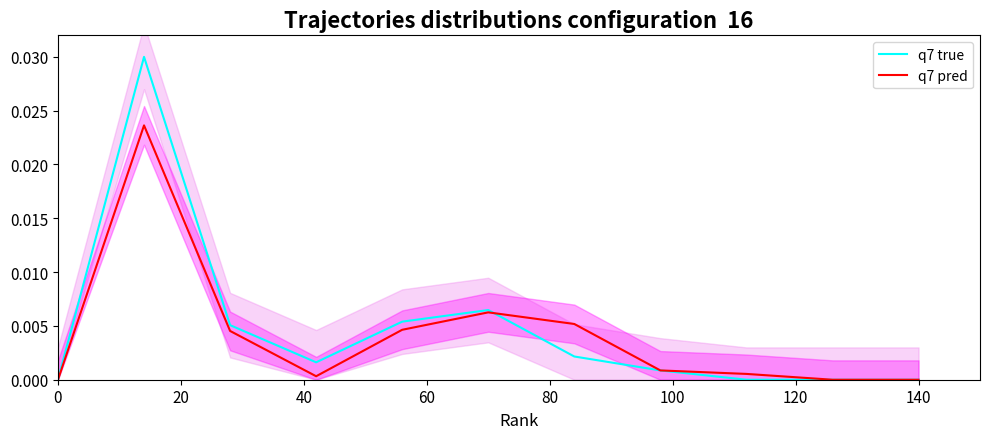

Is it true that q7 true equals 0.0 at 140?

True